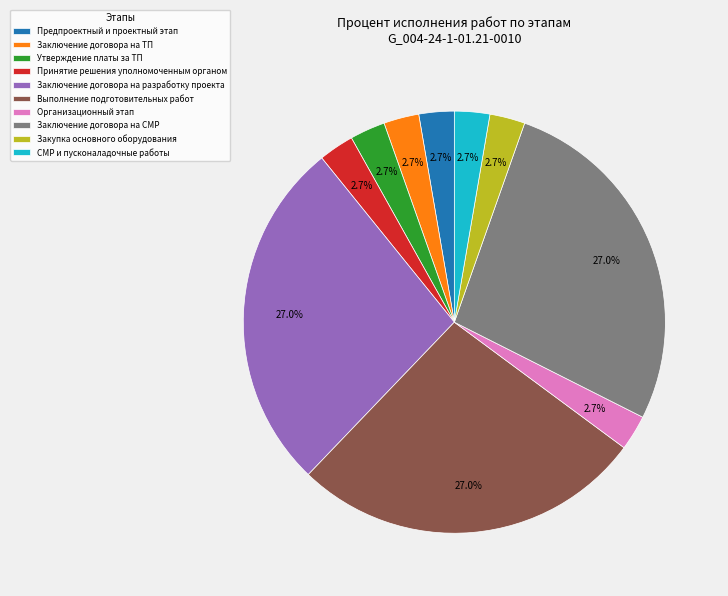

Does any single category account for the majority?

No